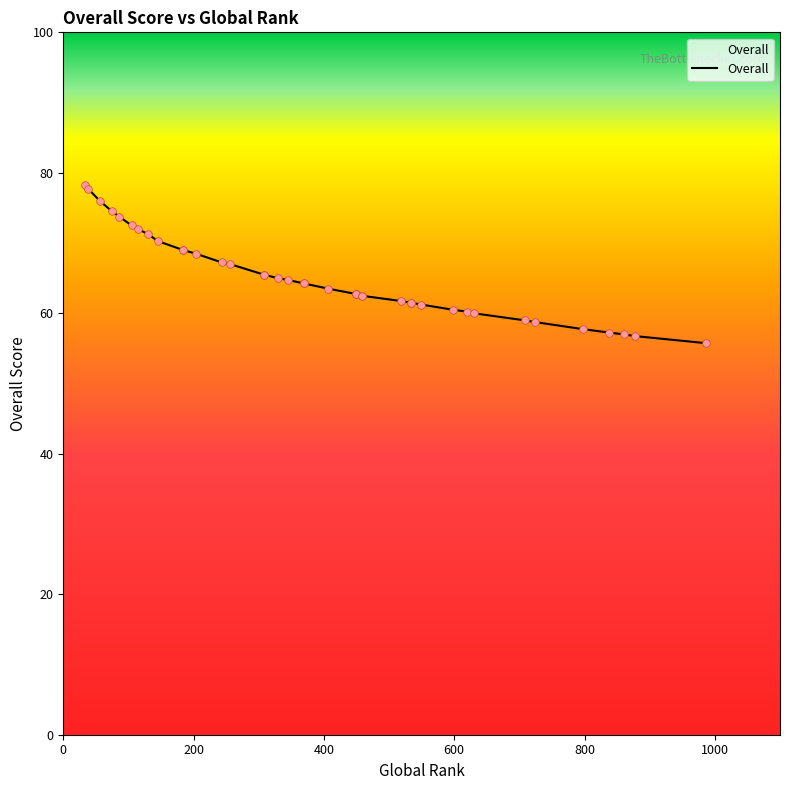

Which has a higher value, 534 or 619?

534